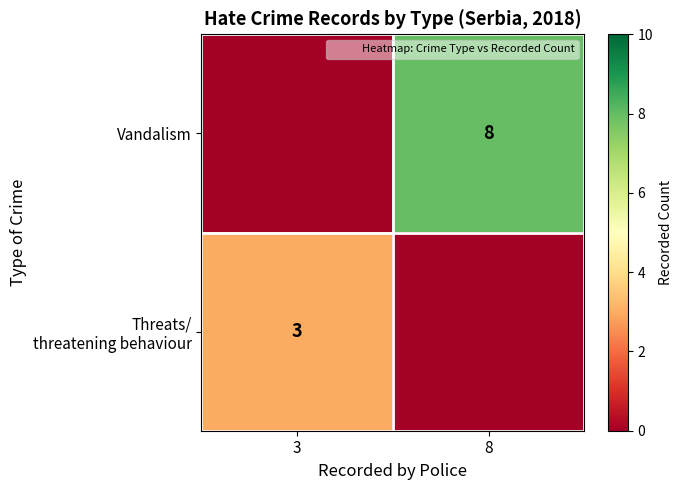

True or false: Vandalism has a value of 2 at 8.

False